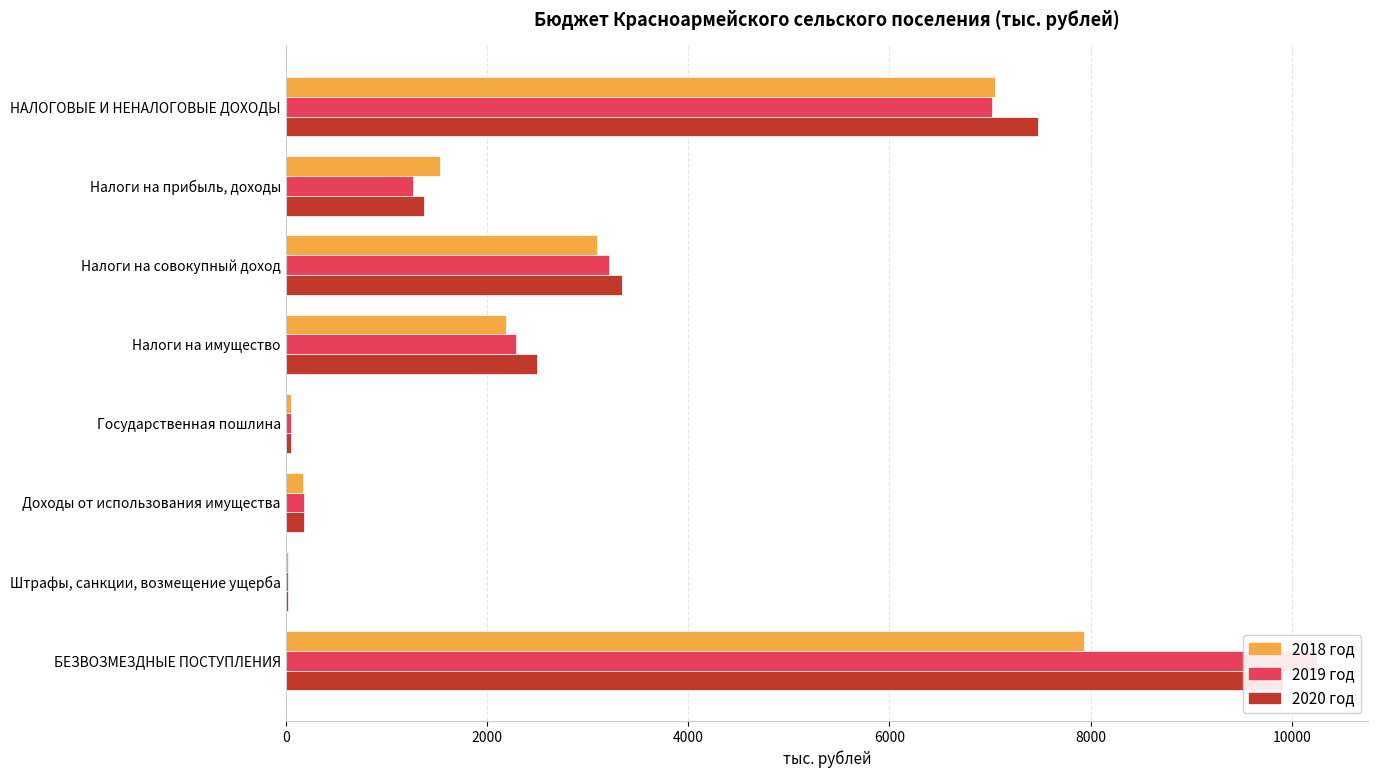

At how many categories does at least one series exceed 1103?

5